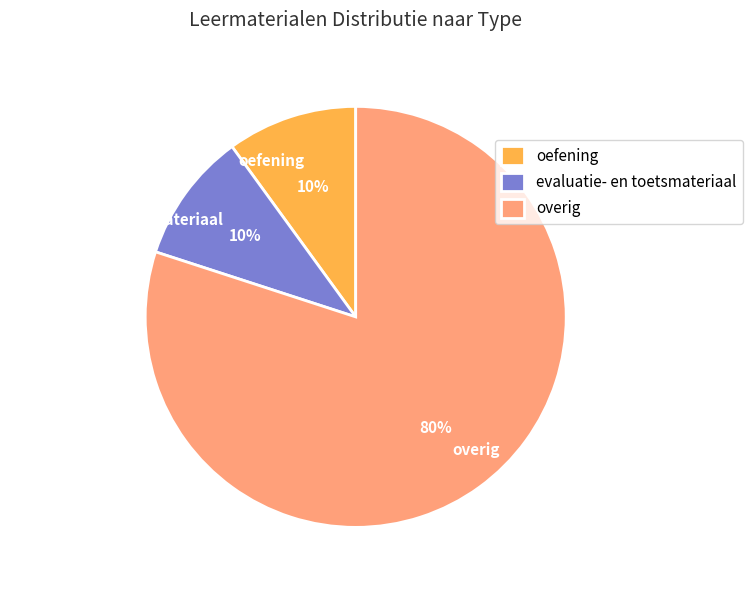

Do oefening and evaluatie- en toetsmateriaal together represent more than half of the pie?

No